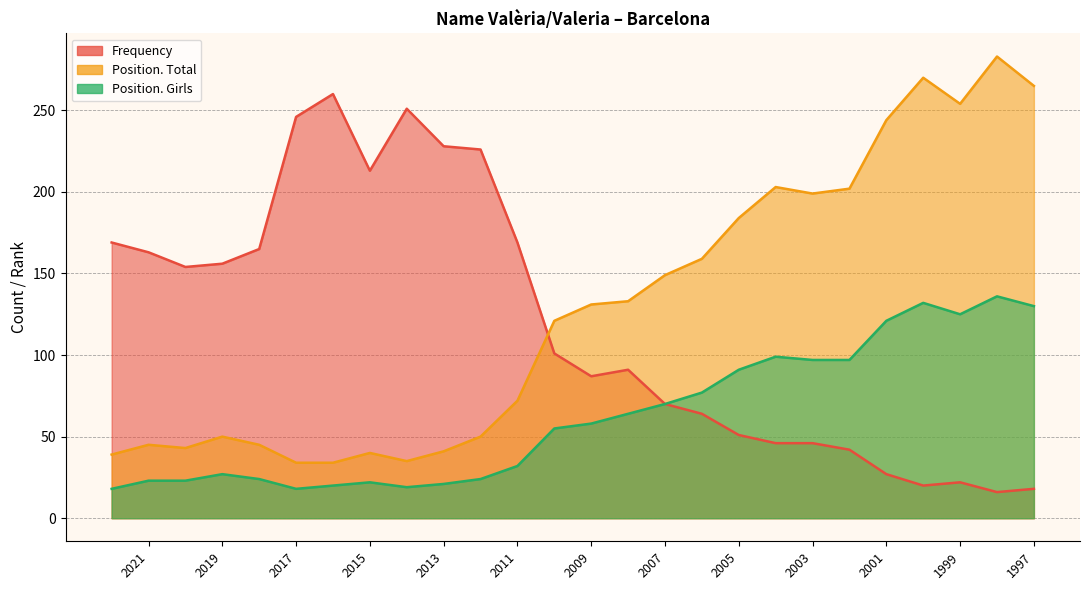

Is it true that Frequency equals 11 at 1997?

False